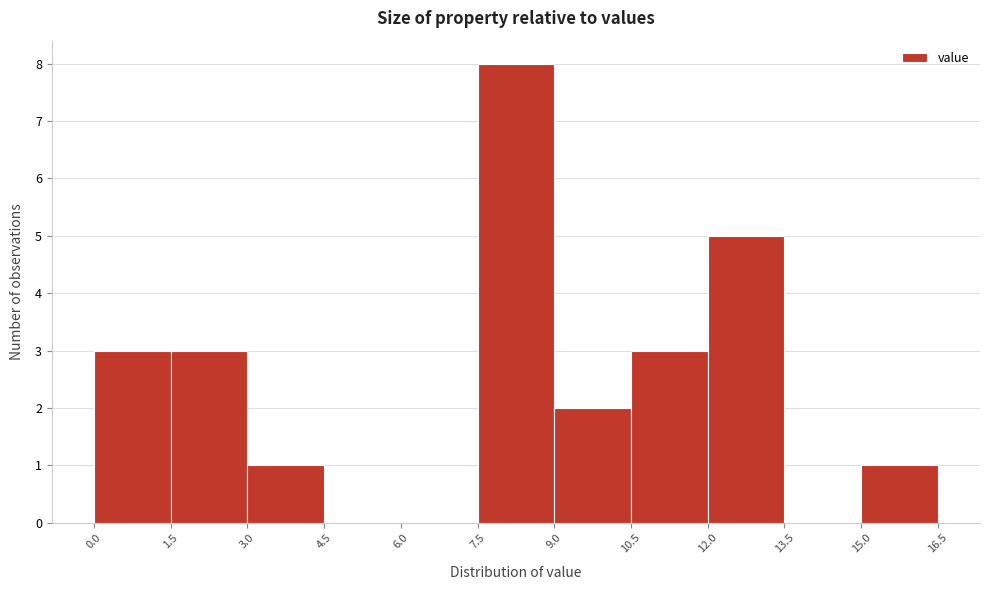

Reading left to right, transcribe this chart: for each bar, give the range it covers on the x-axis and its height. The values are not printed on the chart, so give them approximately, as read against the axis.

0.0 to 1.5: 3
1.5 to 3.0: 3
3.0 to 4.5: 1
4.5 to 6.0: 0
6.0 to 7.5: 0
7.5 to 9.0: 8
9.0 to 10.5: 2
10.5 to 12.0: 3
12.0 to 13.5: 5
13.5 to 15.0: 0
15.0 to 16.5: 1